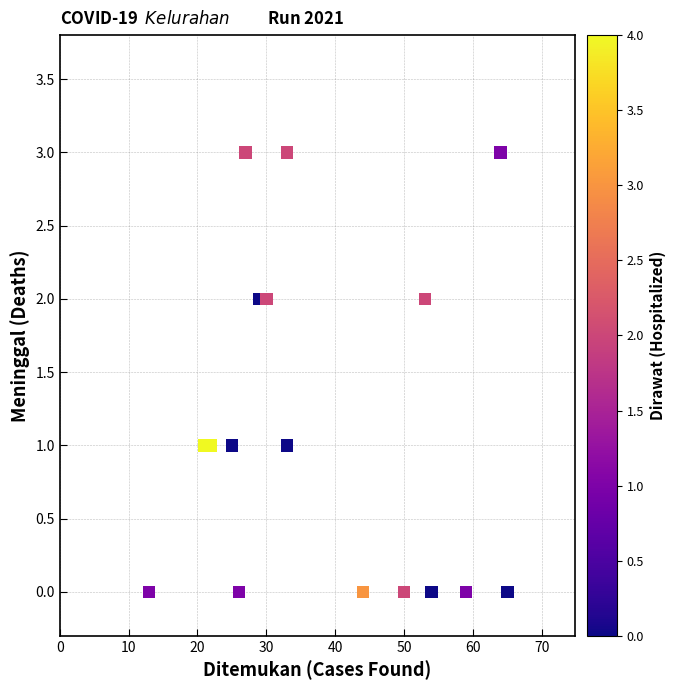

What is the range of X values (max minus min)?

52